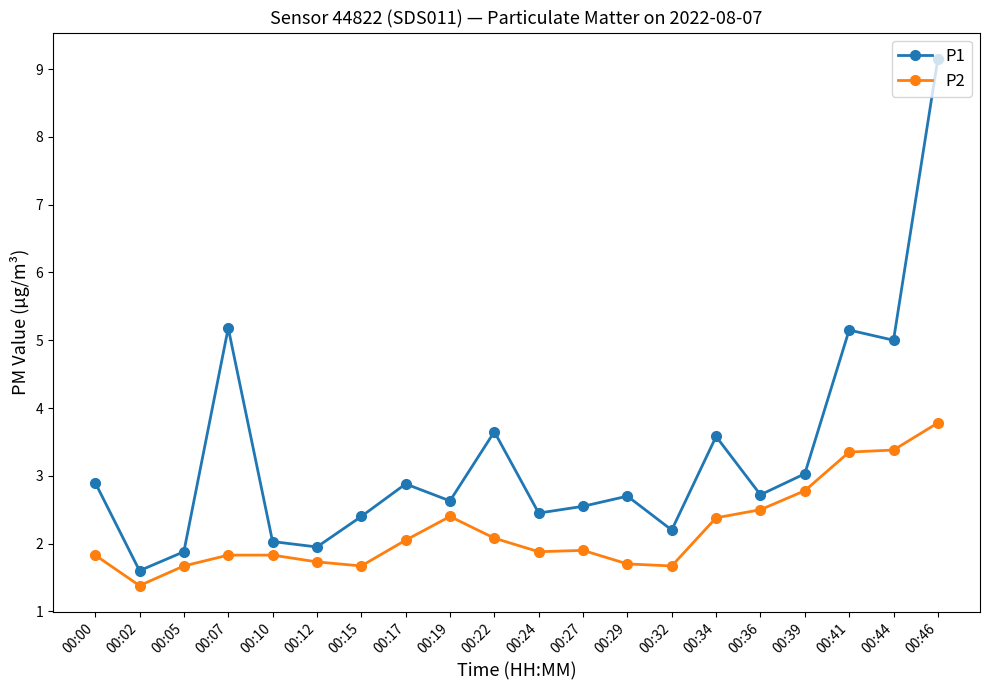

At which category does P2 reach its first local valley?

00:02